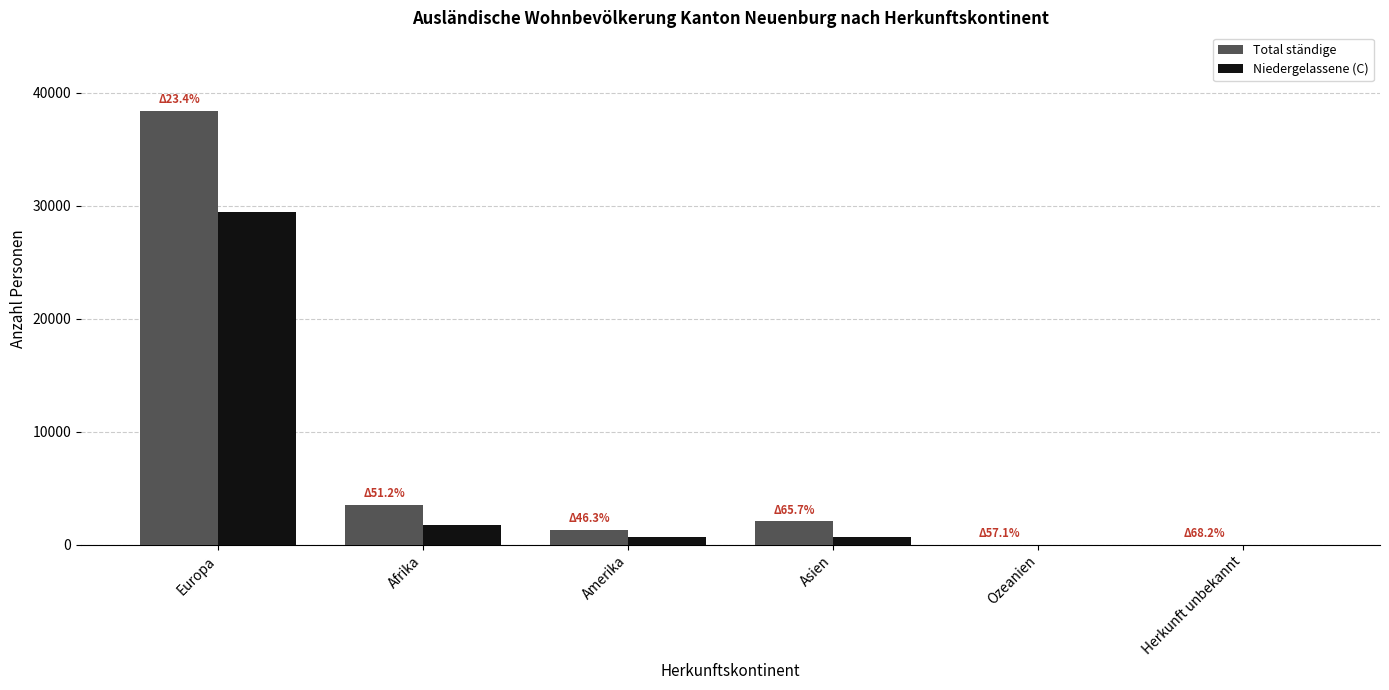

True or false: Niedergelassene (C) has a value of 726 at Asien.

True